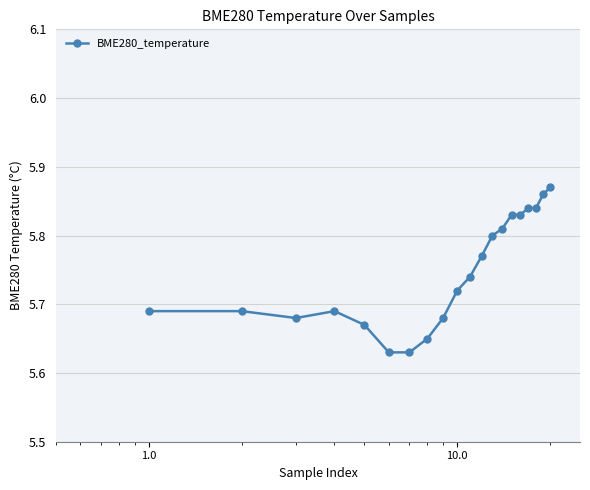

How many values are between 5 and 6?

20